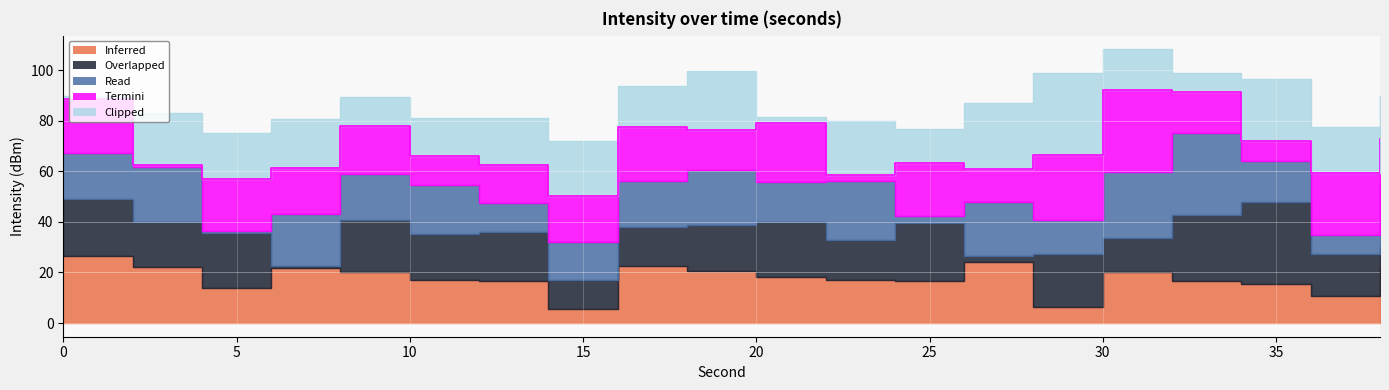

How many lines are shown in the chart?

5